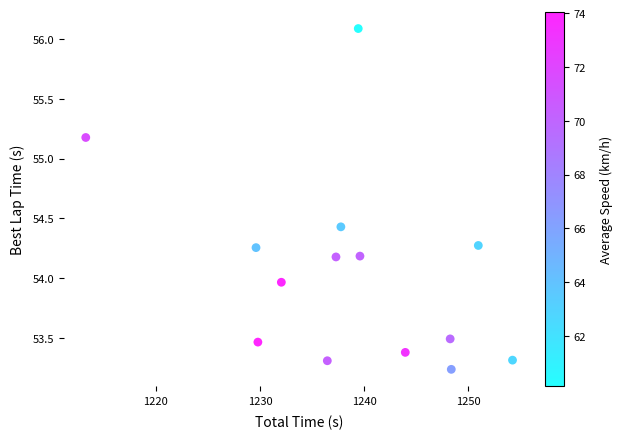

What is the range of X values (max minus min)?

41.0